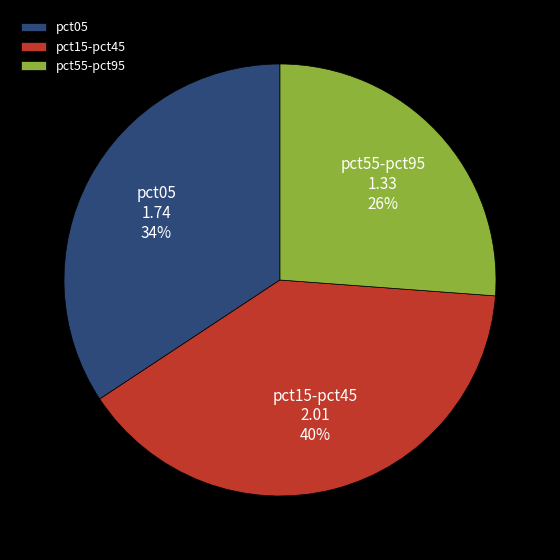

How many segments does this pie chart have?

3